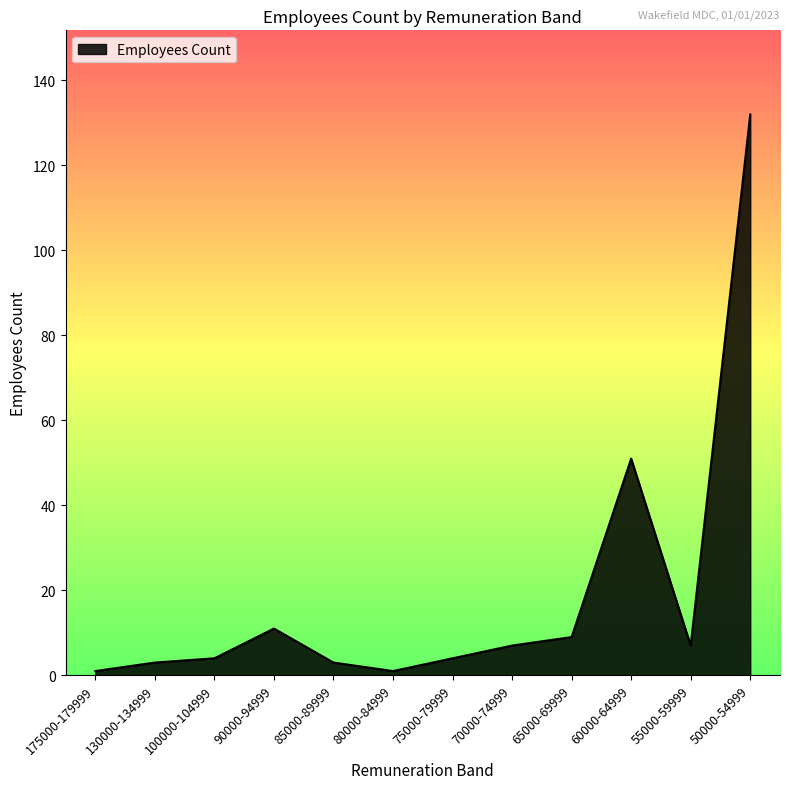

What position from the left is 90000-94999?

4